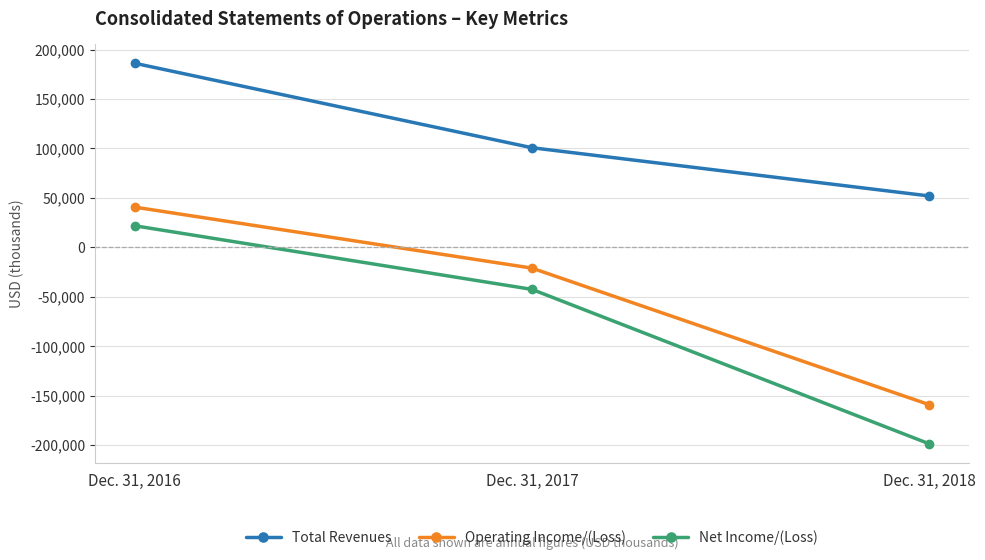

What are all the series names shown in the legend?

Total Revenues, Operating Income/(Loss), Net Income/(Loss)